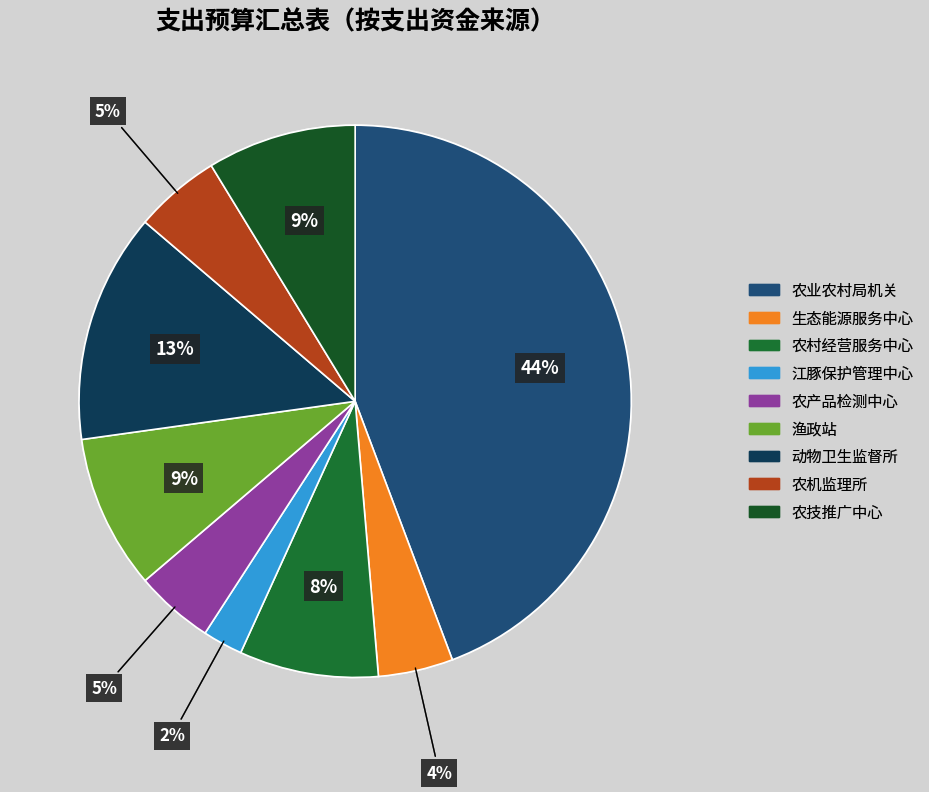

Does any single category account for the majority?

No